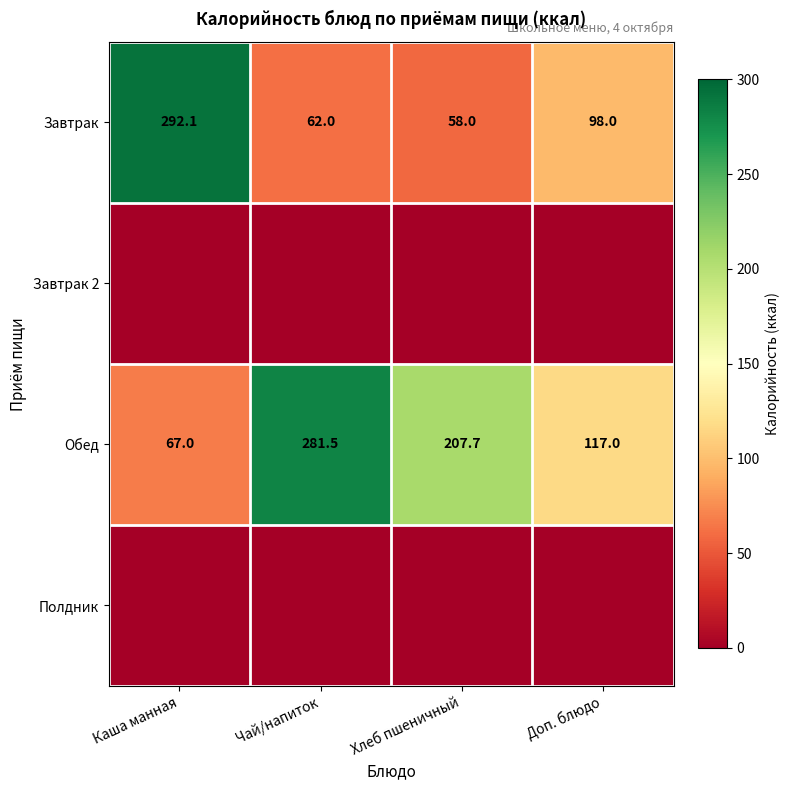

What is the difference between the highest and lowest values at Хлеб пшеничный?

207.7